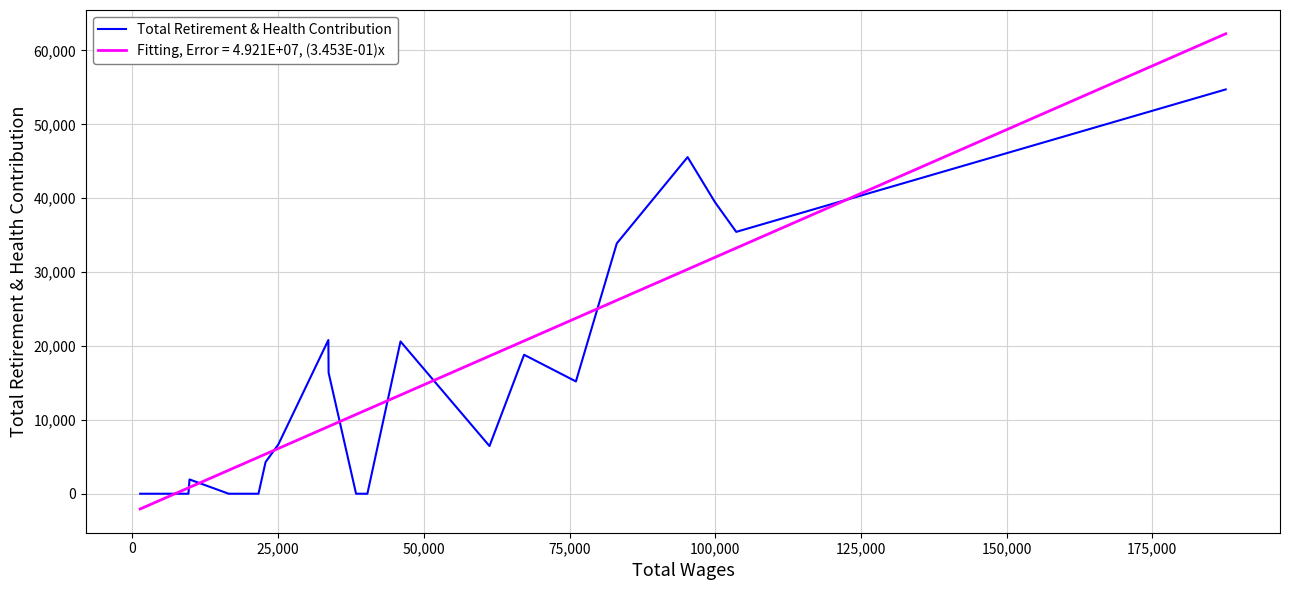

How many series are shown in this chart?

2